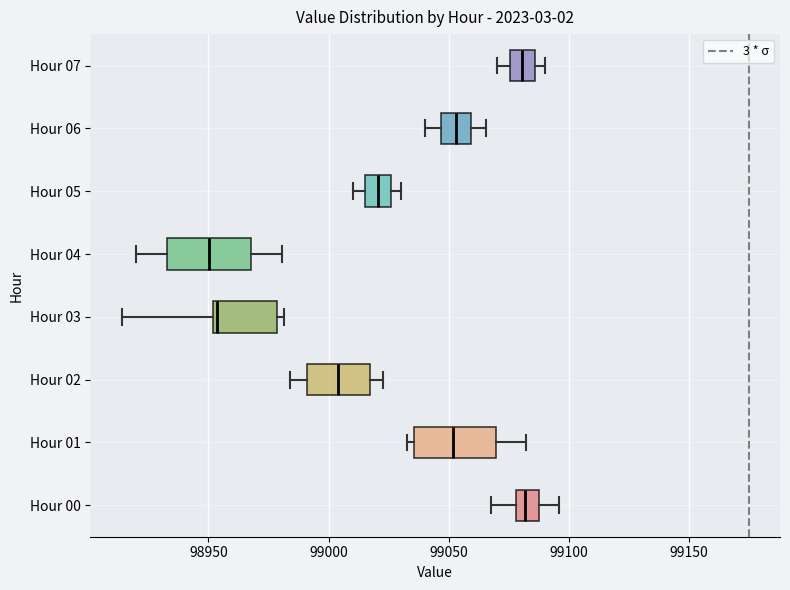

Where does the median line of the box for Hour 04 sit on the x-axis? The values are not printed on the chart, so give them approximately, as read against the axis.

98950